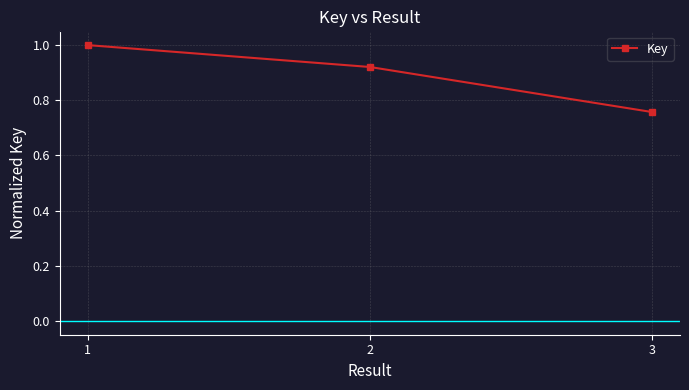

At which category does the chart reach its peak across all series?

1